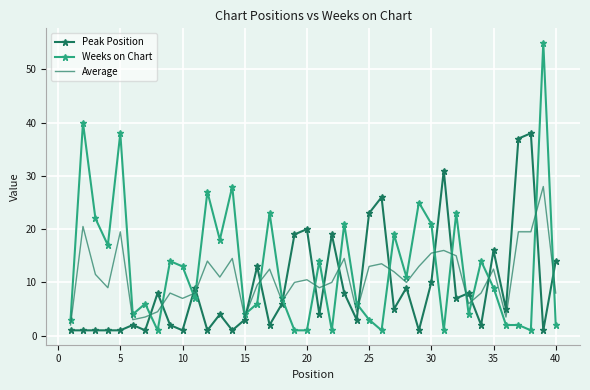

After their last crossing, which series has the higher values: Weeks on Chart or Peak Position?

Peak Position